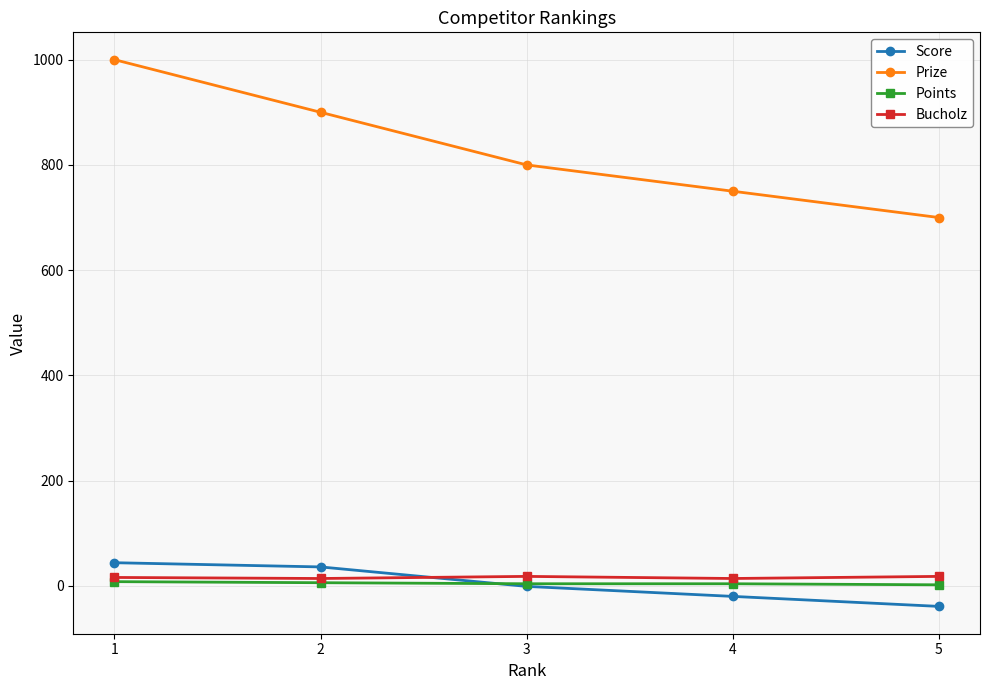

At how many categories does at least one series exceed 177?

5